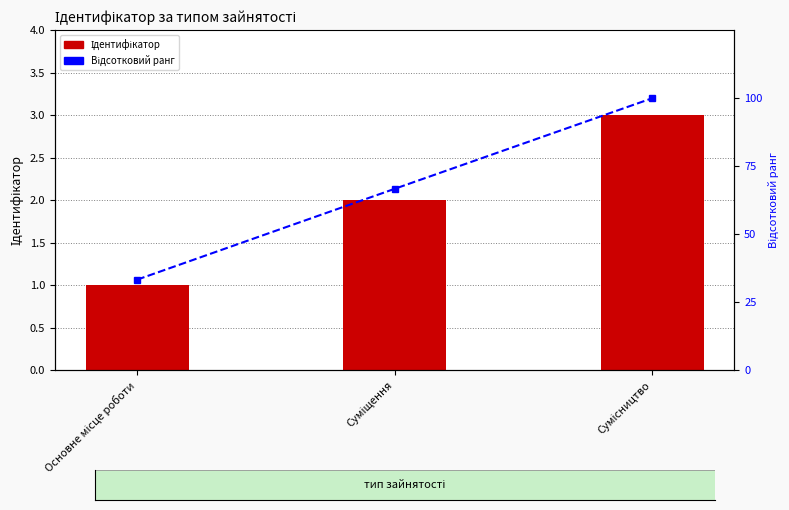

List the series in order of their peak value, lowest first.

Ідентифікатор, Відсотковий ранг